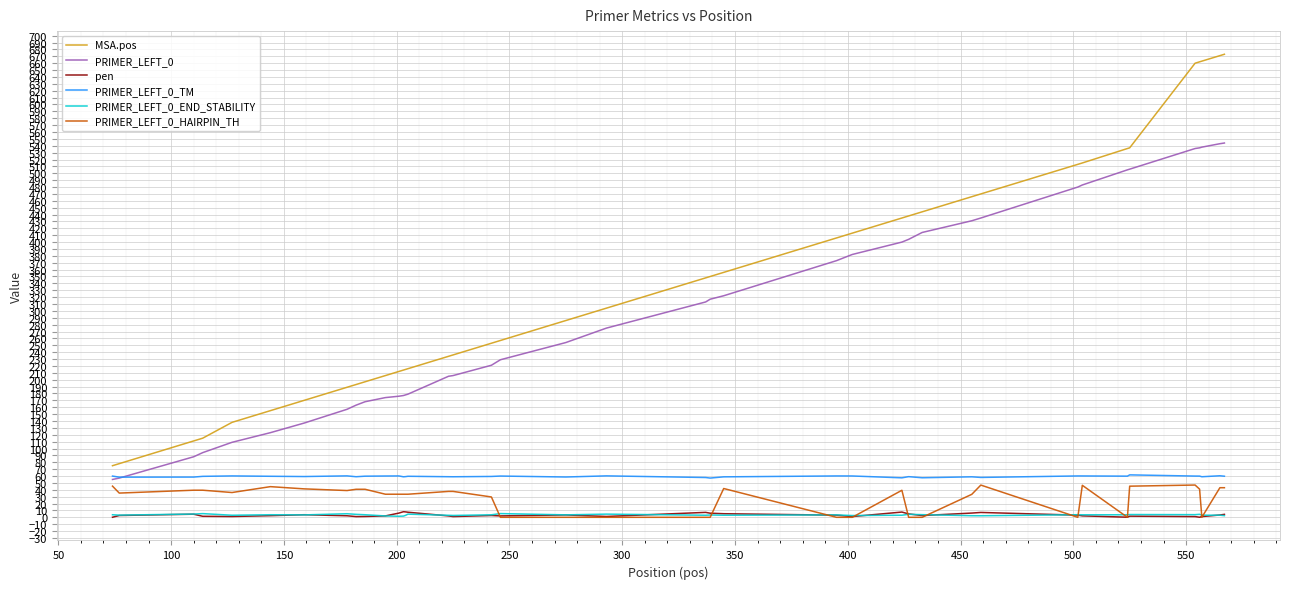

What is the minimum value for PRIMER_LEFT_0?

55.0